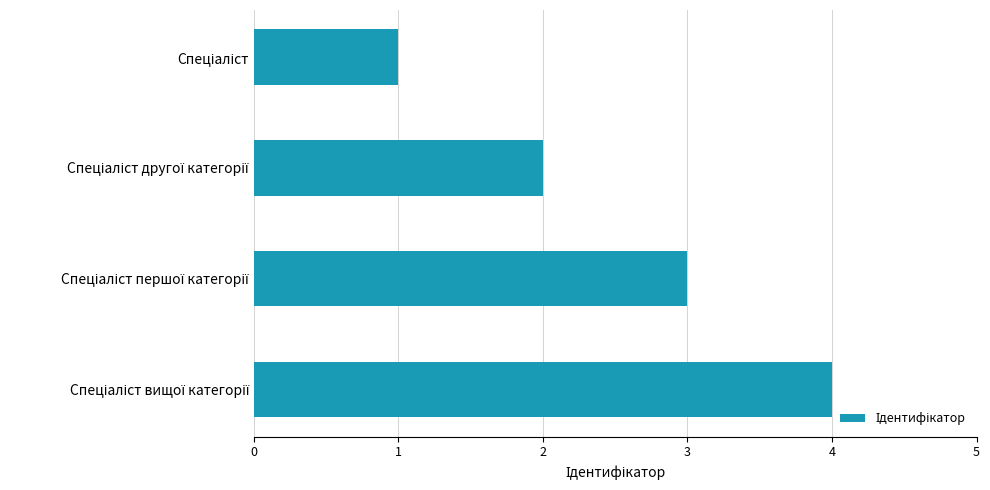

What is the difference between the maximum and minimum values?

3